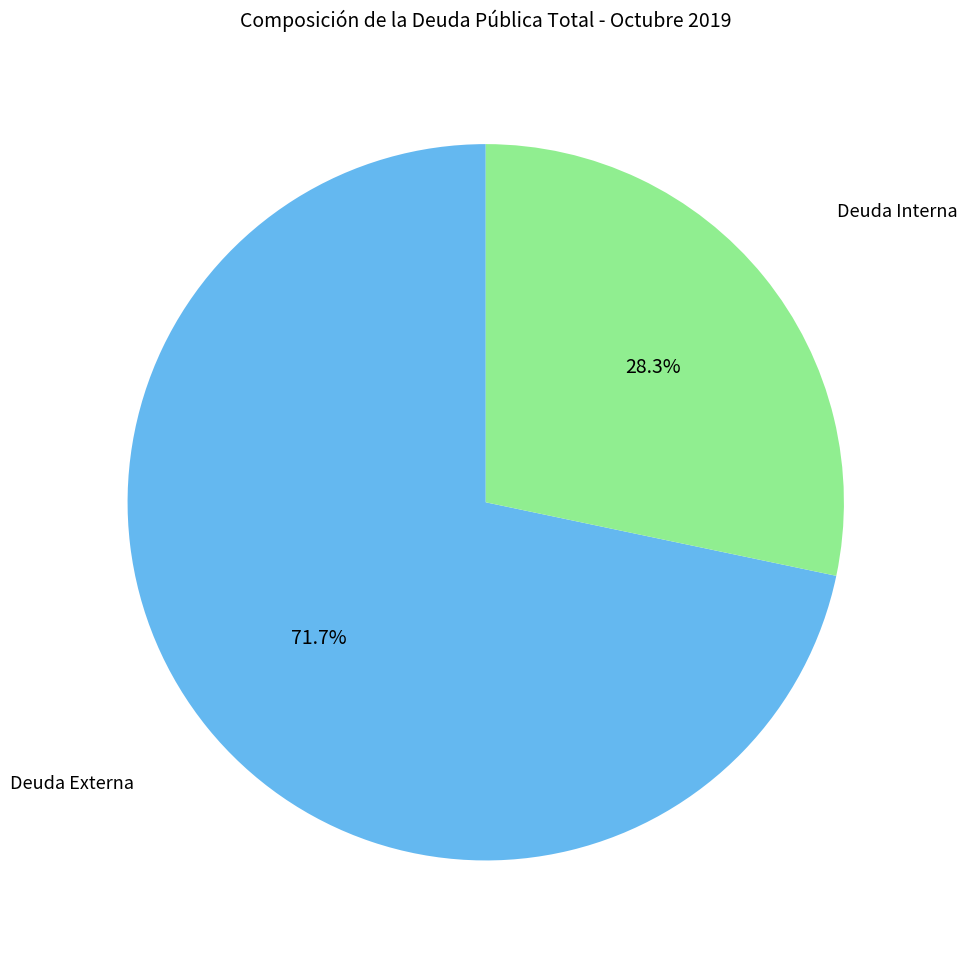

Is there a majority slice in this chart?

Yes